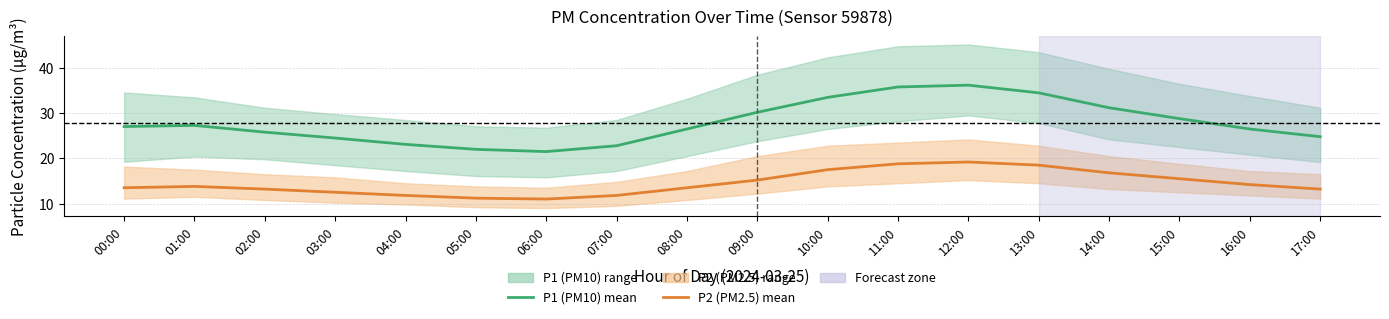

Reading right to left, transcribe all the data shown in this chart.

P1 (PM10) mean: 24.8	26.5	28.8	31.2	34.5	36.2	35.8	33.5	30.2	26.5	22.8	21.5	22.0	23.1	24.5	25.8	27.3	27.0
P2 (PM2.5) mean: 13.2	14.2	15.5	16.8	18.5	19.2	18.8	17.5	15.2	13.5	11.8	11.0	11.2	11.8	12.5	13.2	13.8	13.5